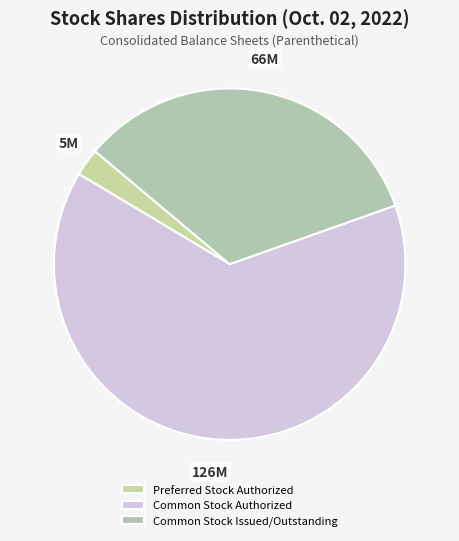

Is there a majority slice in this chart?

Yes